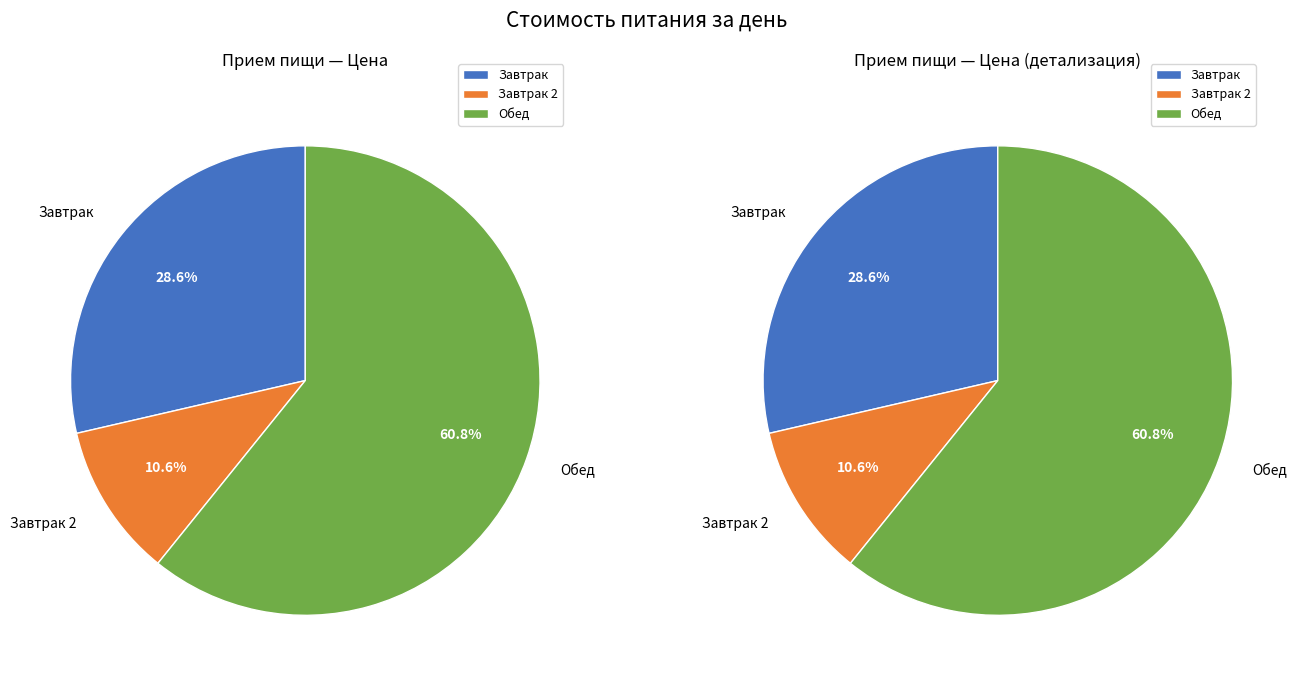

To the nearest percent, what percentage of the pie is Завтрак 2?

11%